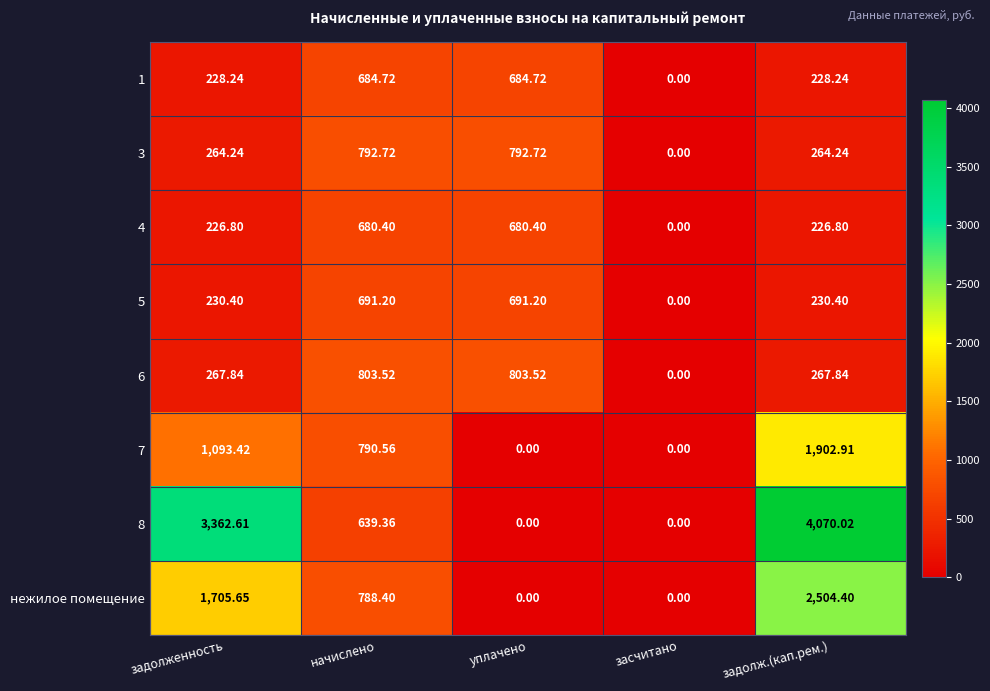

Between задолженность and уплачено, which series saw the biggest shift?

8